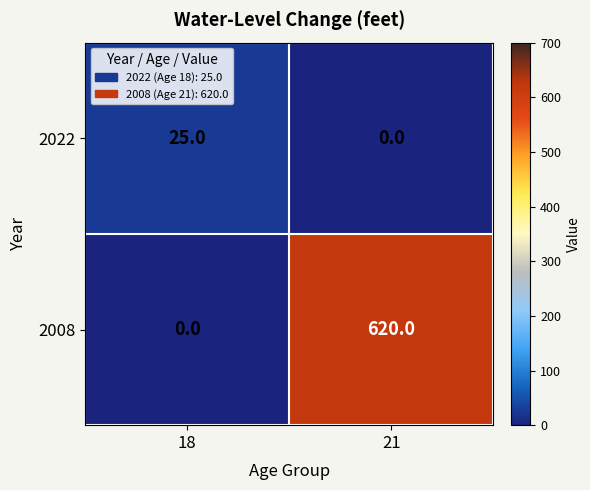

What is the sum of all 2022 values?

25